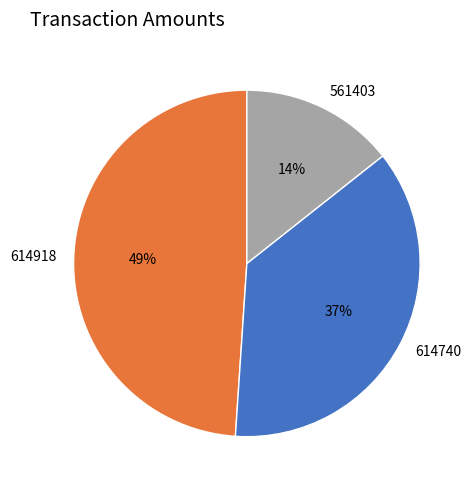

Count the number of slices in the pie.

3